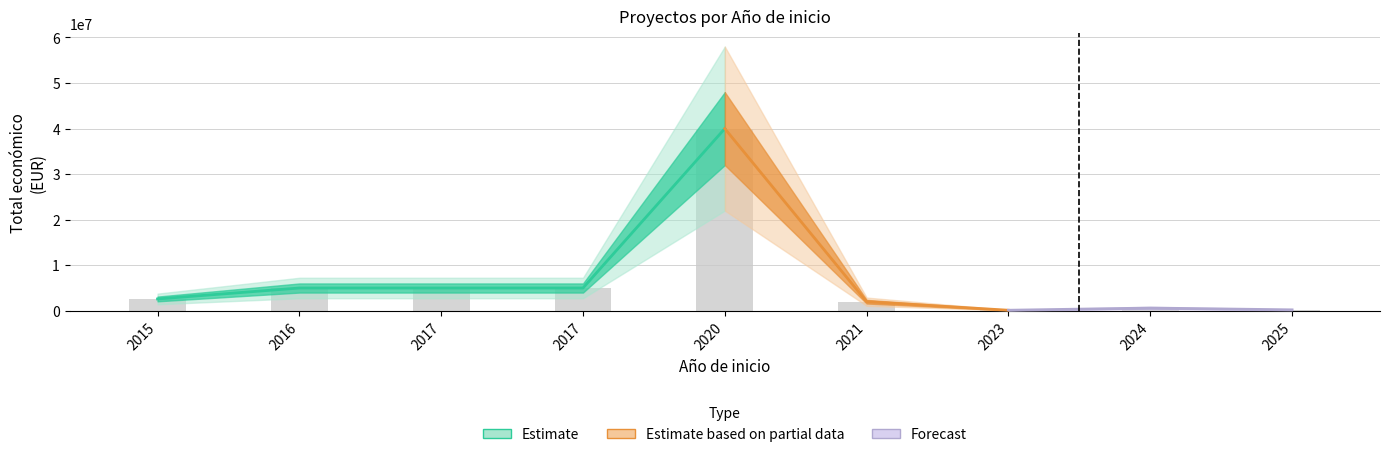

What is the value of the 9th bar from the left?

206641